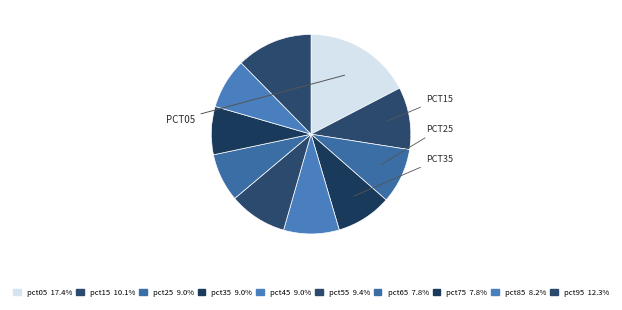

How much of the chart is everything except pct55?

90.6%